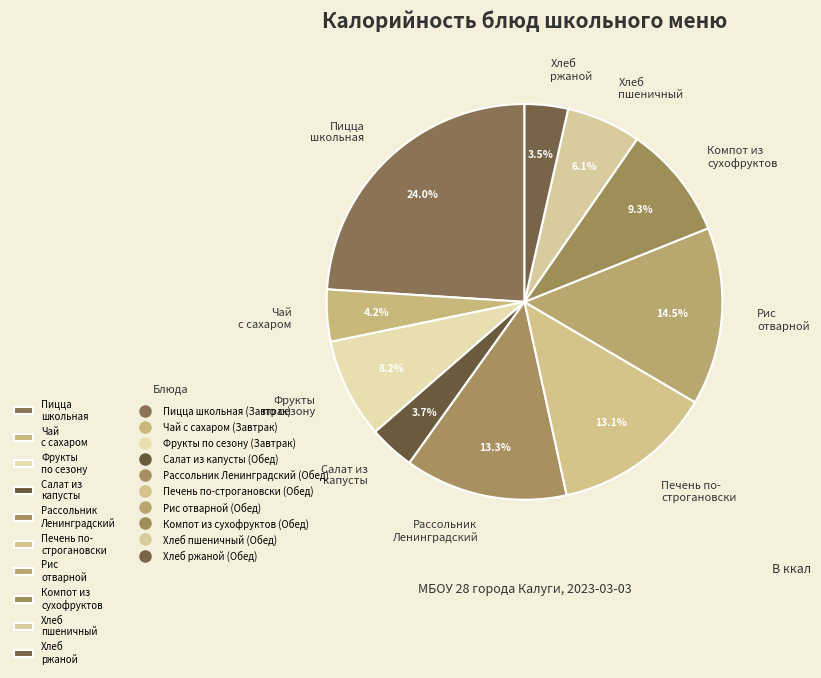

How many segments does this pie chart have?

10